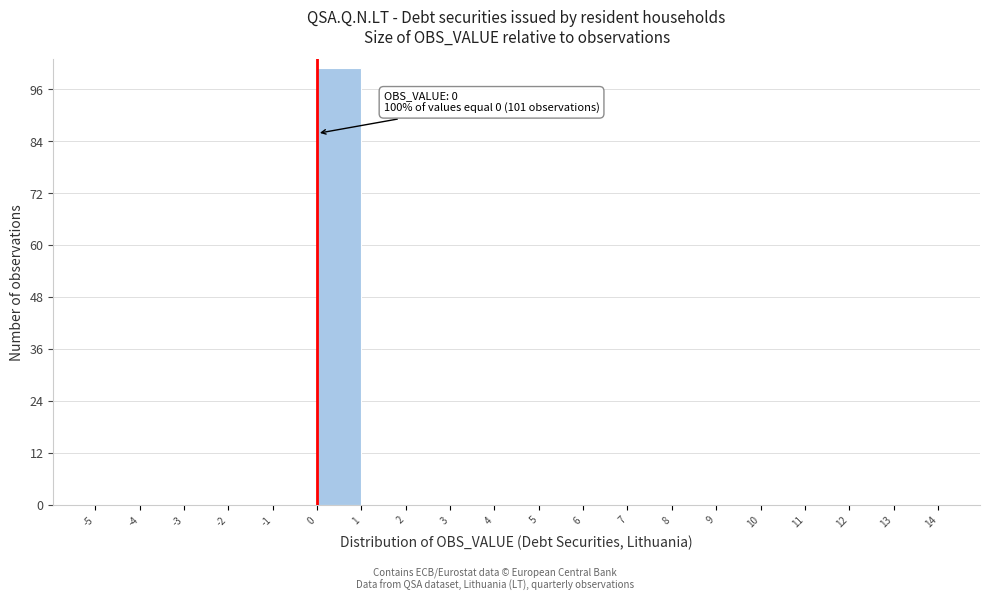

Over which range of the x-axis is the bar tallest?

0 to 1